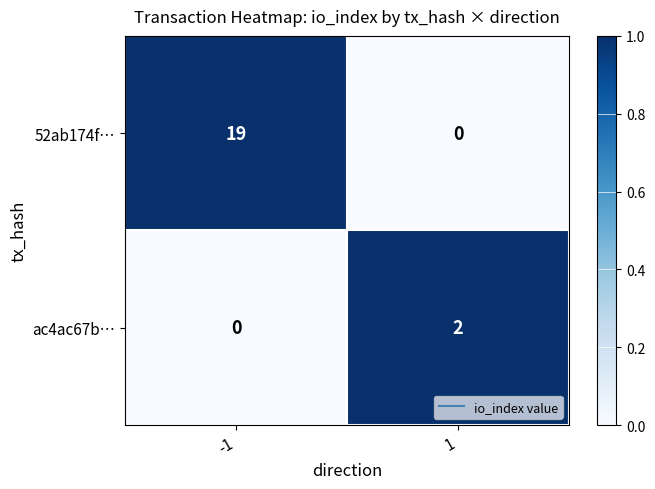

What is the total value across all series at 1?

2